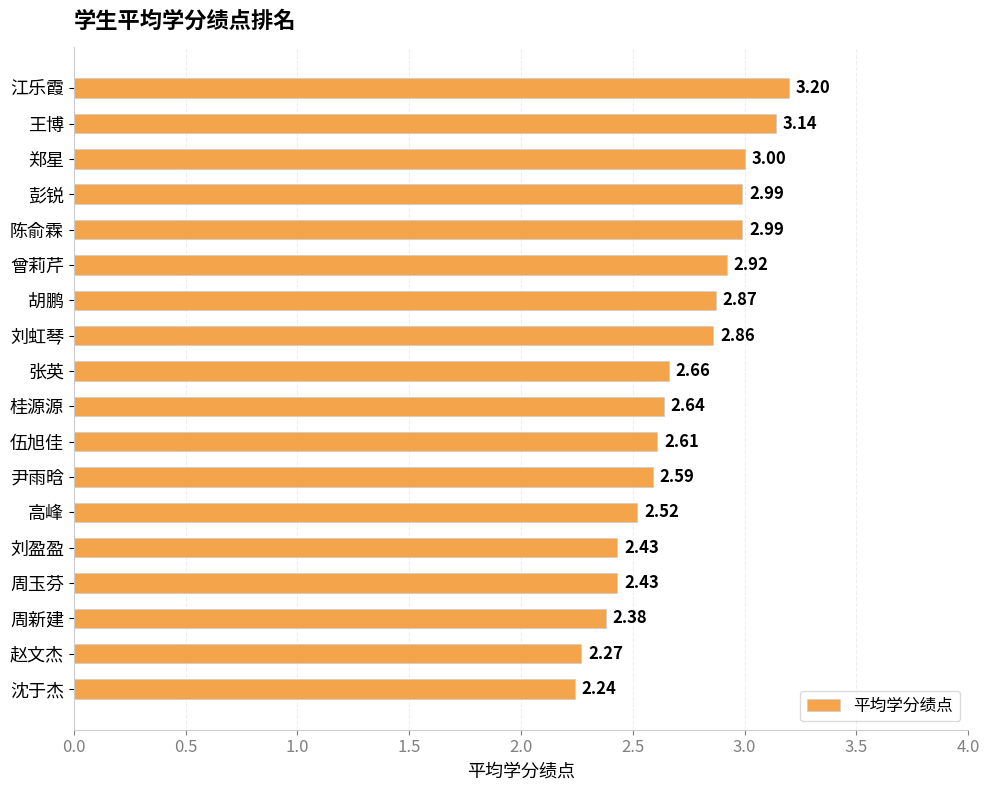

At which label is the value closest to 2?

沈于杰